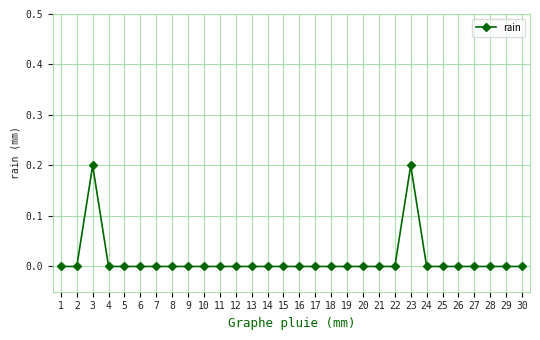

What is the maximum value shown in the chart?

0.2